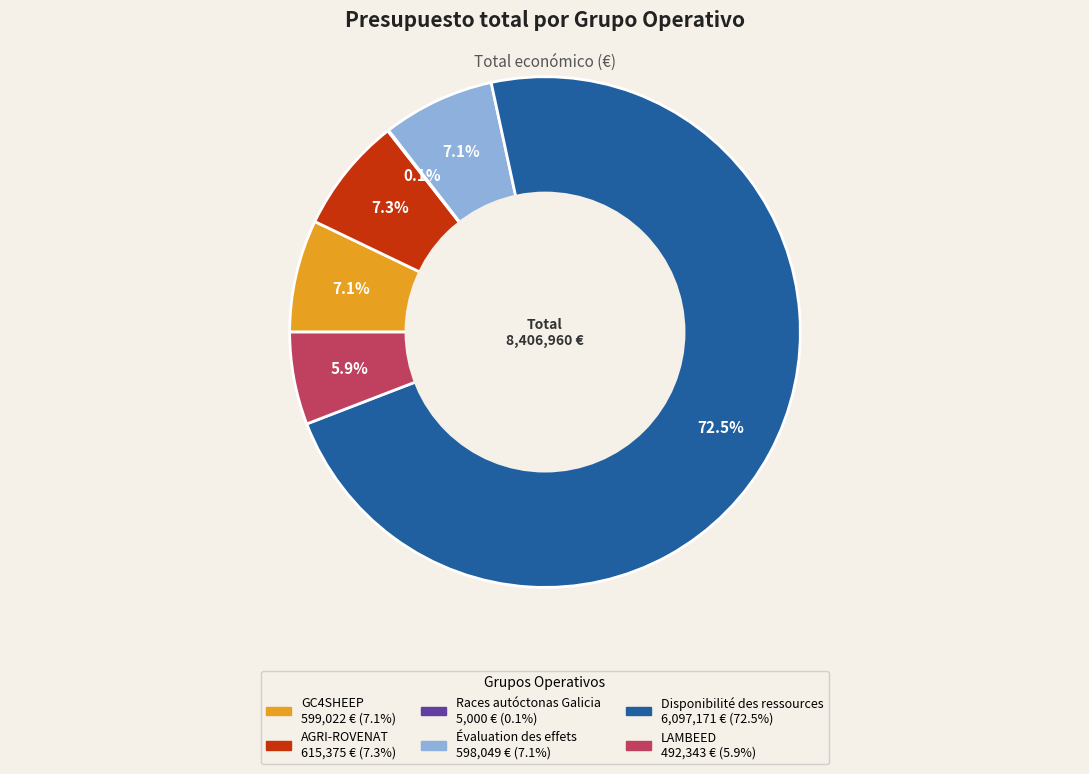

Which has a higher value, LAMBEED or Disponibilité des ressources?

Disponibilité des ressources